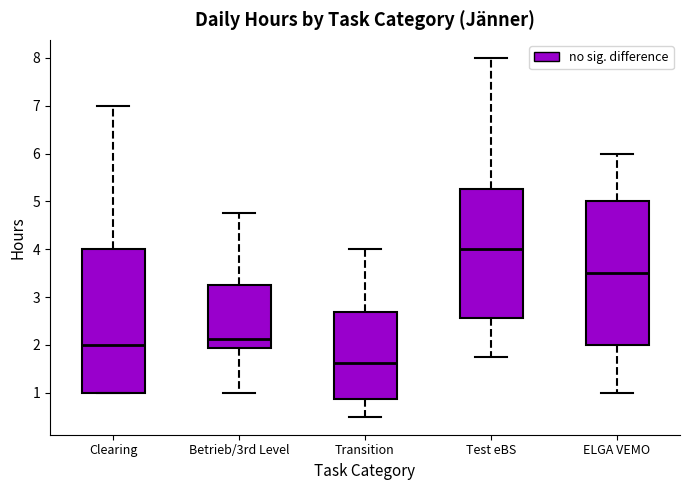

Reading left to right, read every box against the y-axis: the position of its median line, the range the box covers, and the ends of its whiskers. The values are not printed on the chart, so give them approximately, as read against the axis.

Clearing: median 2.0, box 1.0 to 4.0, whiskers 1.0 to 7.0
Betrieb/3rd Level: median 2.1, box 1.9 to 3.3, whiskers 1.0 to 4.8
Transition: median 1.6, box 0.9 to 2.7, whiskers 0.5 to 4.0
Test eBS: median 4.0, box 2.6 to 5.3, whiskers 1.8 to 8.0
ELGA VEMO: median 3.5, box 2.0 to 5.0, whiskers 1.0 to 6.0